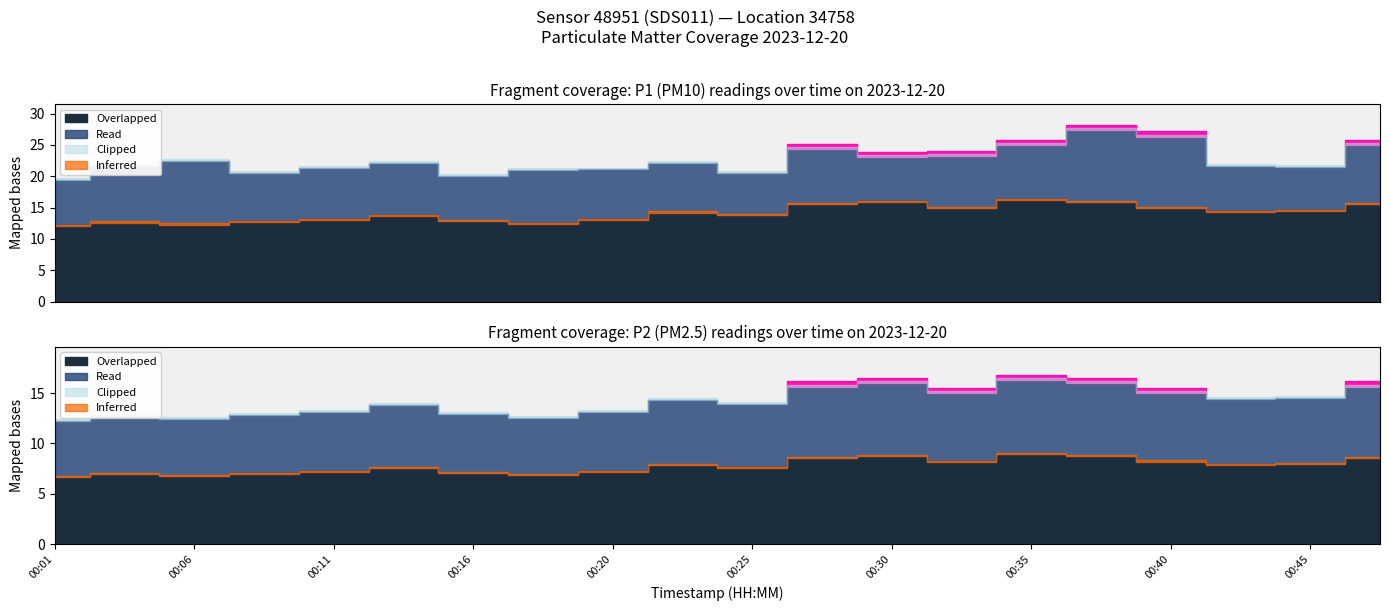

The value of P2 at 00:33 is 15.0. True or false?

True